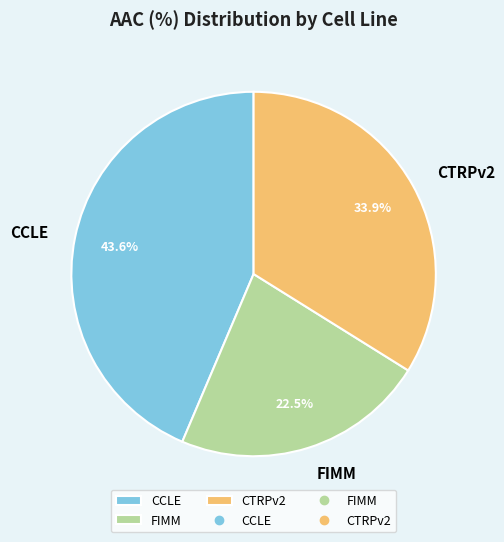

Does FIMM represent more than half of the total?

No